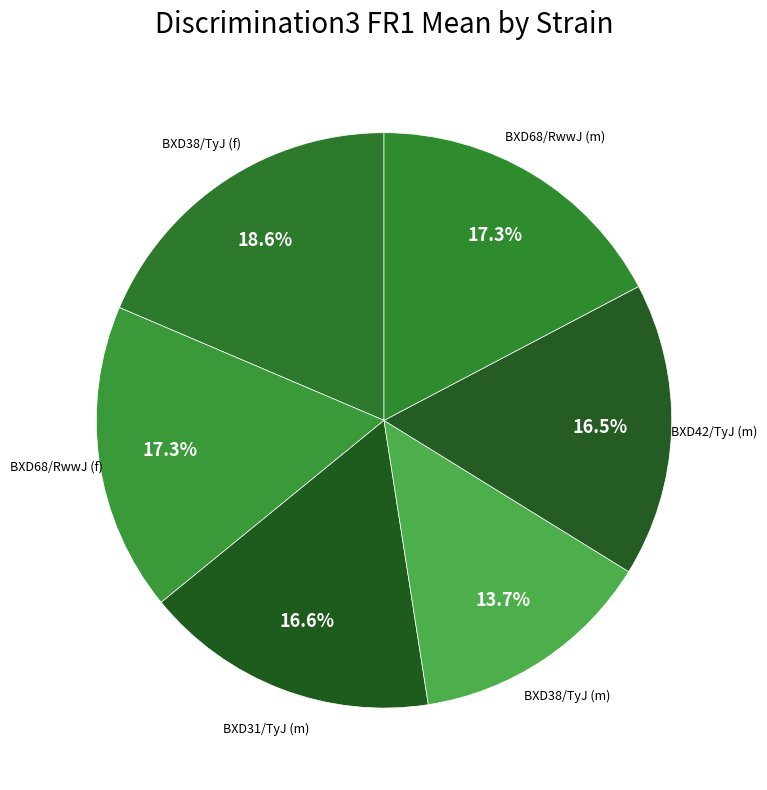

What is the smallest slice in the pie chart?

BXD38/TyJ (m)